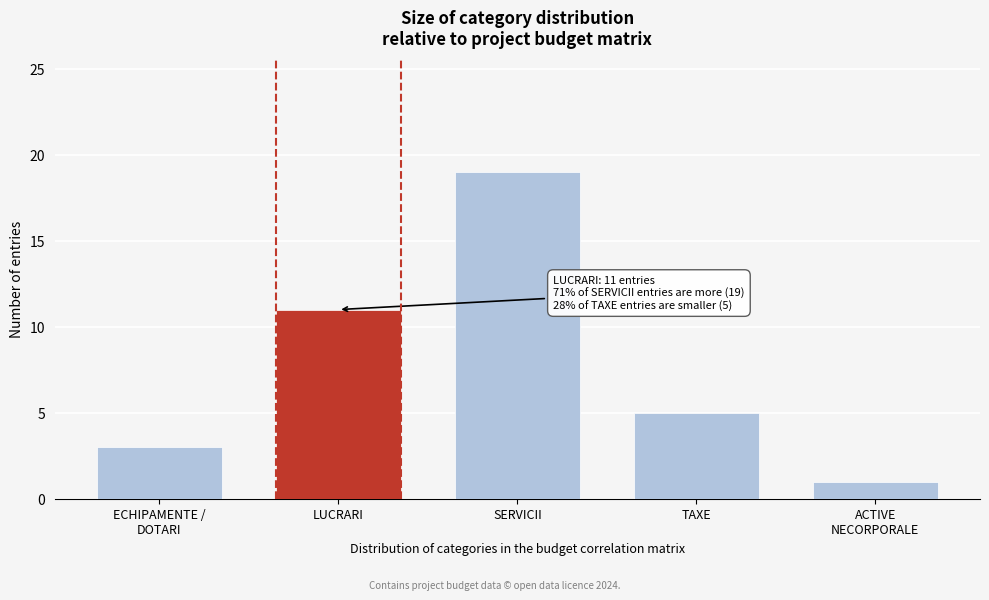

Reading left to right, what are all the values shown in this chart?

3	11	19	5	1